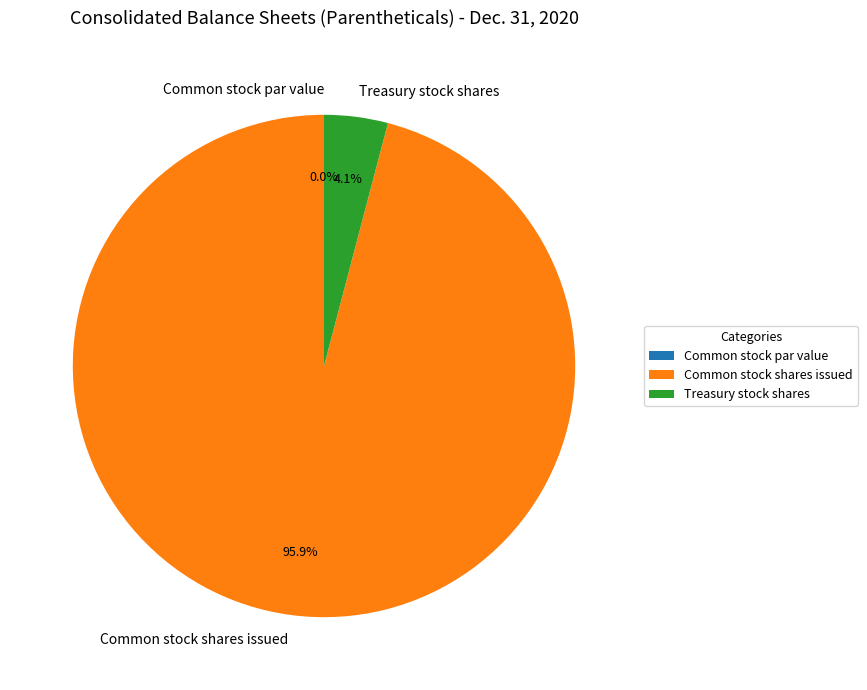

What percentage is the Treasury stock shares slice, to the nearest percent?

4%